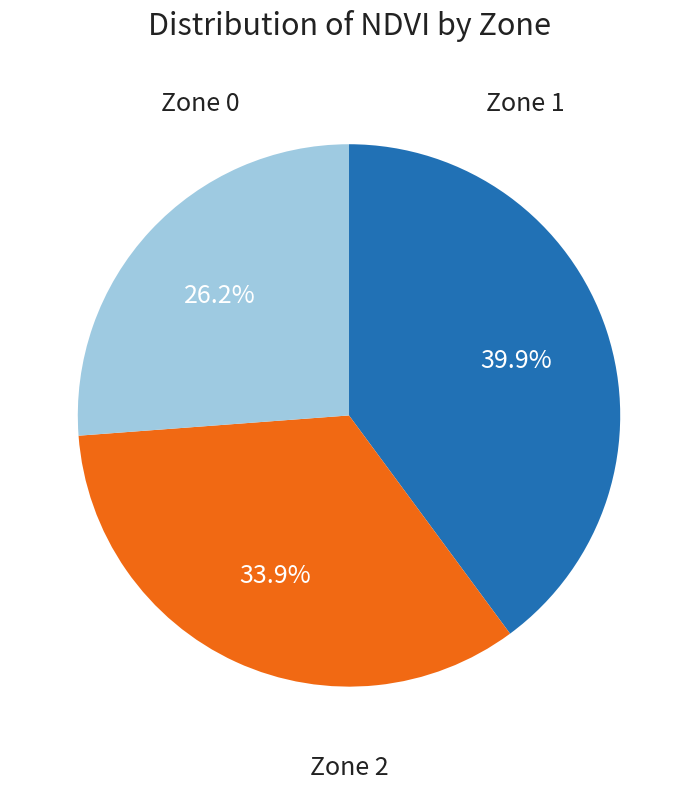

Count the number of slices in the pie.

3